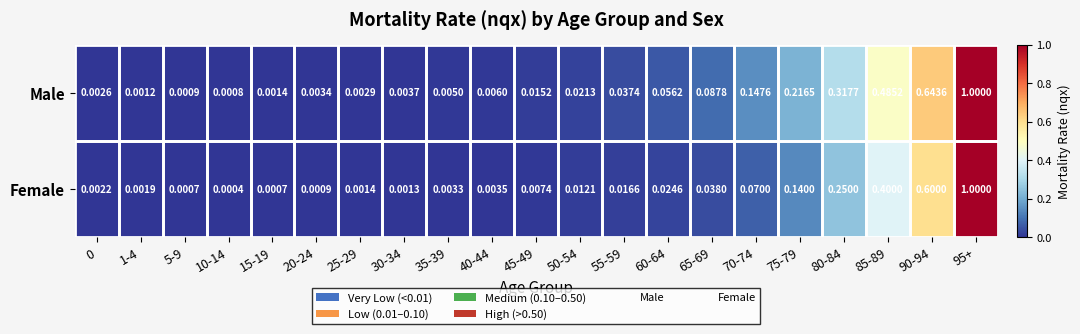

Rank the series by their average value, from highest to lowest.

Male, Female